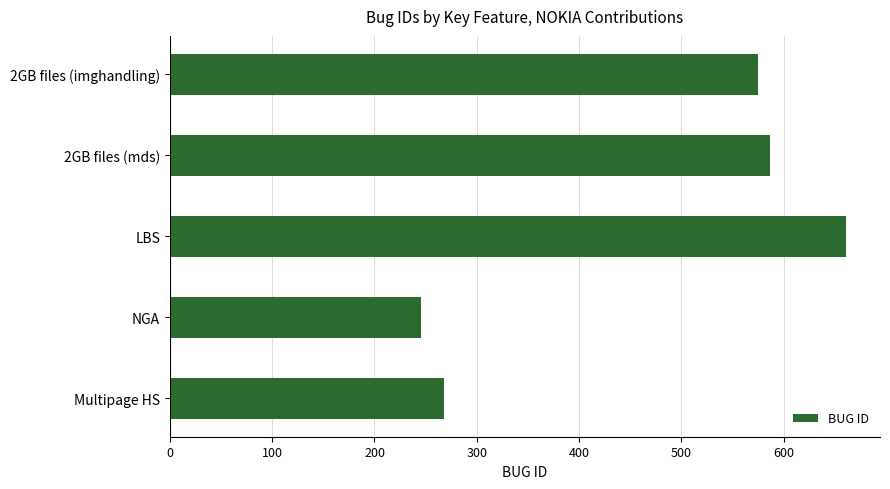

What is the label of the 5th bar from the top?

Multipage HS